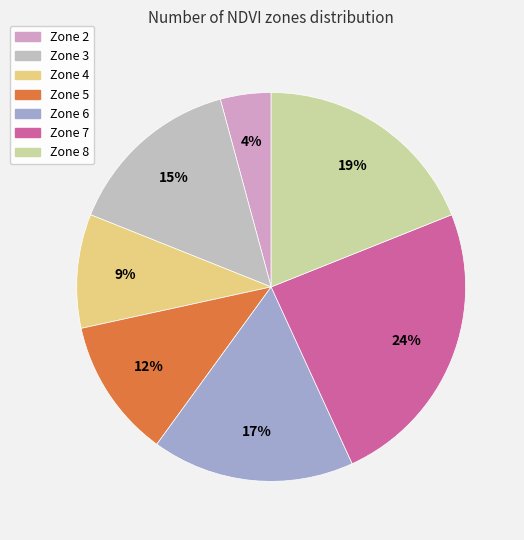

The Zone 6 slice represents 17% of the pie. True or false?

True